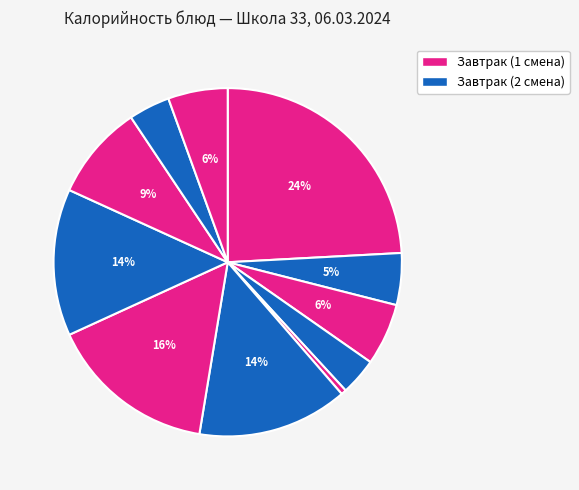

How many segments does this pie chart have?

11